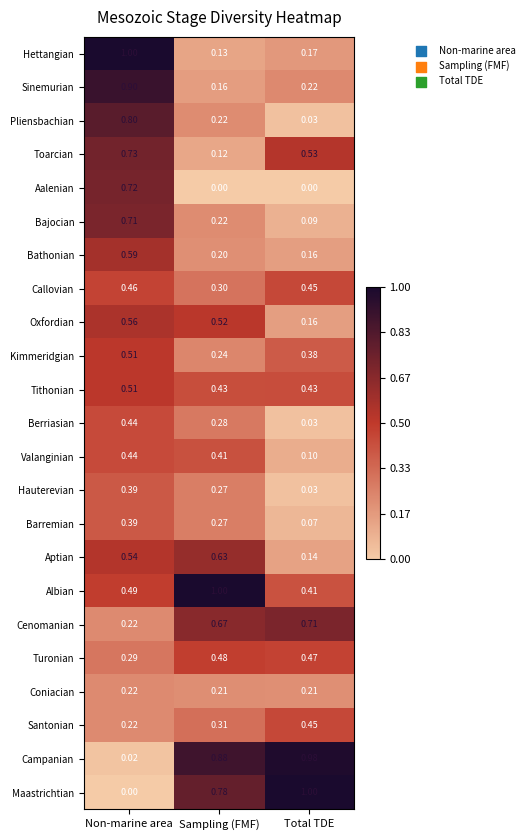

Where is Bathonian nearest to the value 0?

Total TDE